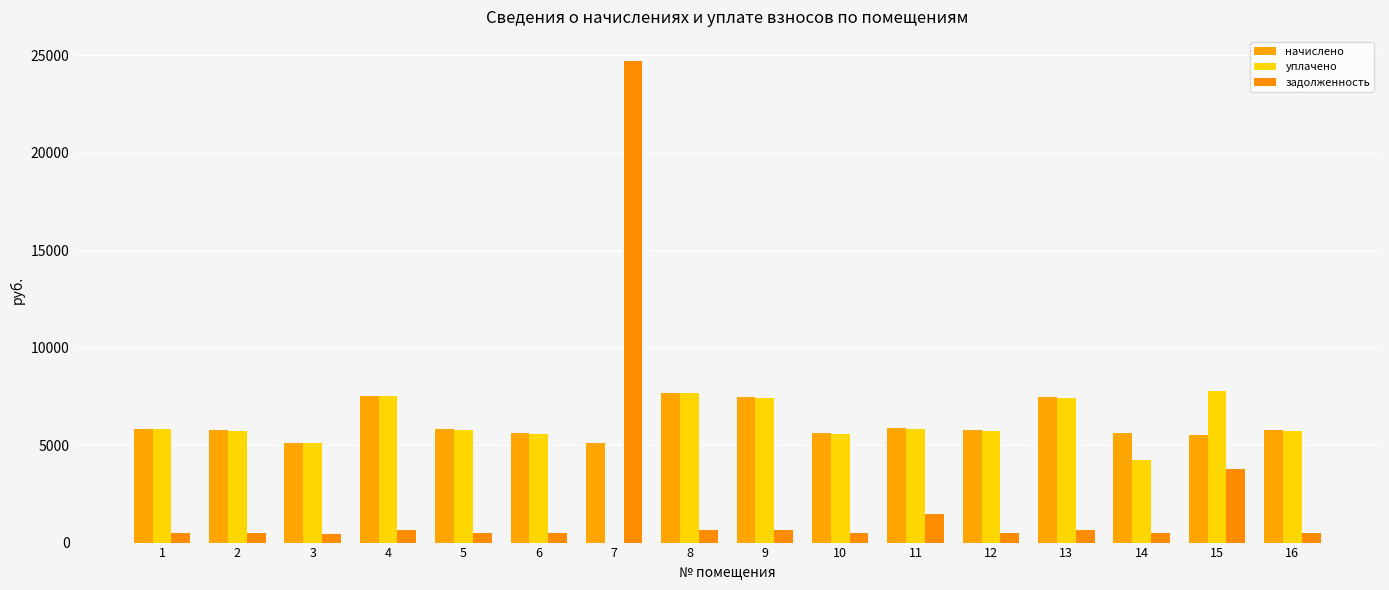

How many data points in задолженность are above 485?

8